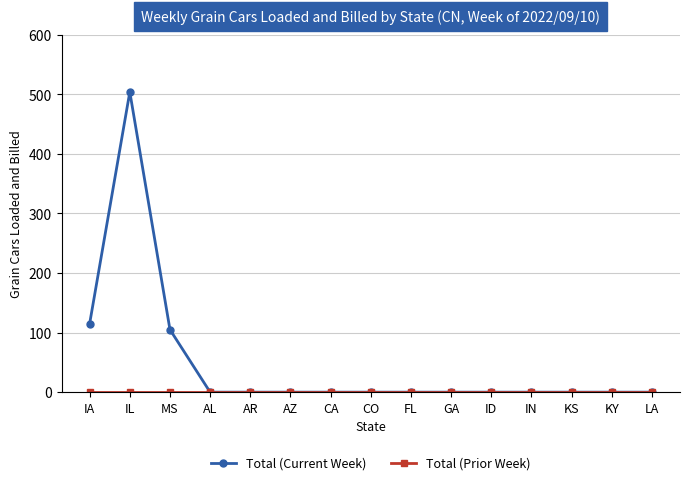

What is the label of the 3rd point from the left?

MS